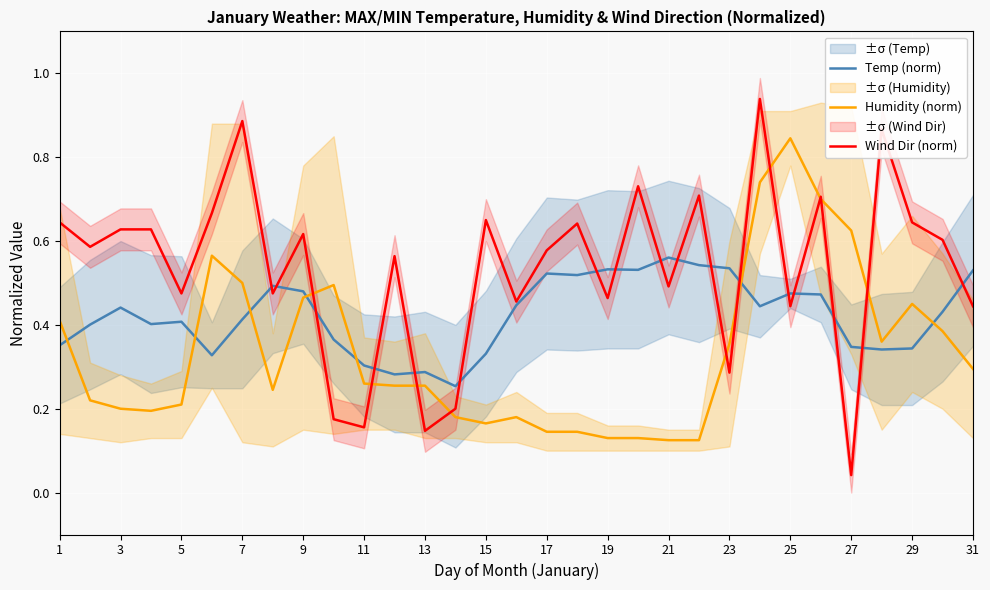

At which label does Wind Dir (norm) reach its minimum?

27